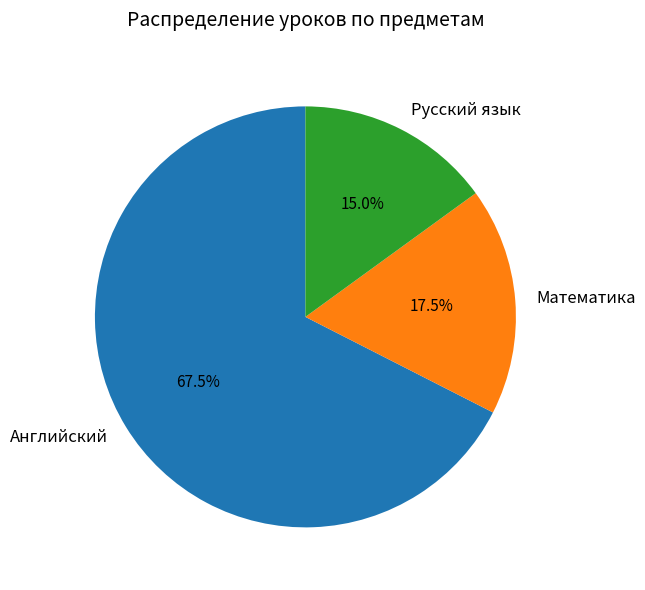

Is there any slice that represents more than half of the pie?

Yes